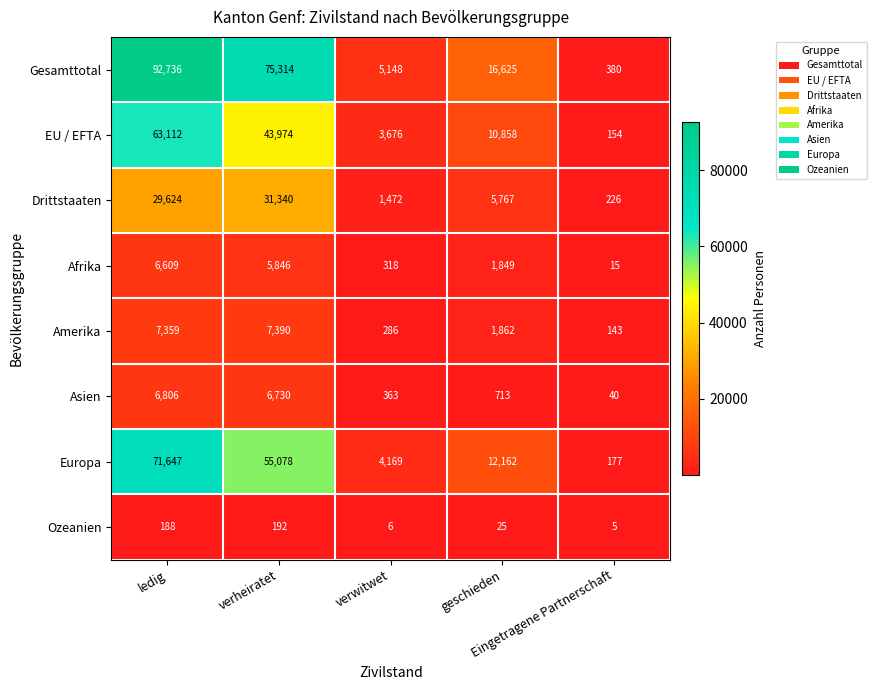

What is the difference between the maximum and minimum values in the Amerika series?

7247